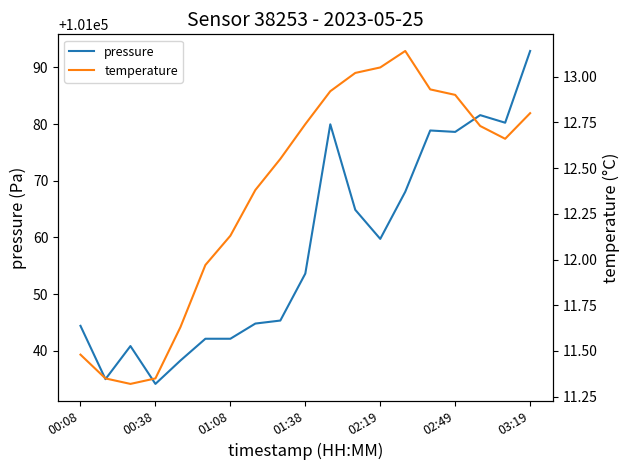

What is the lowest value of the temperature series?

11.3